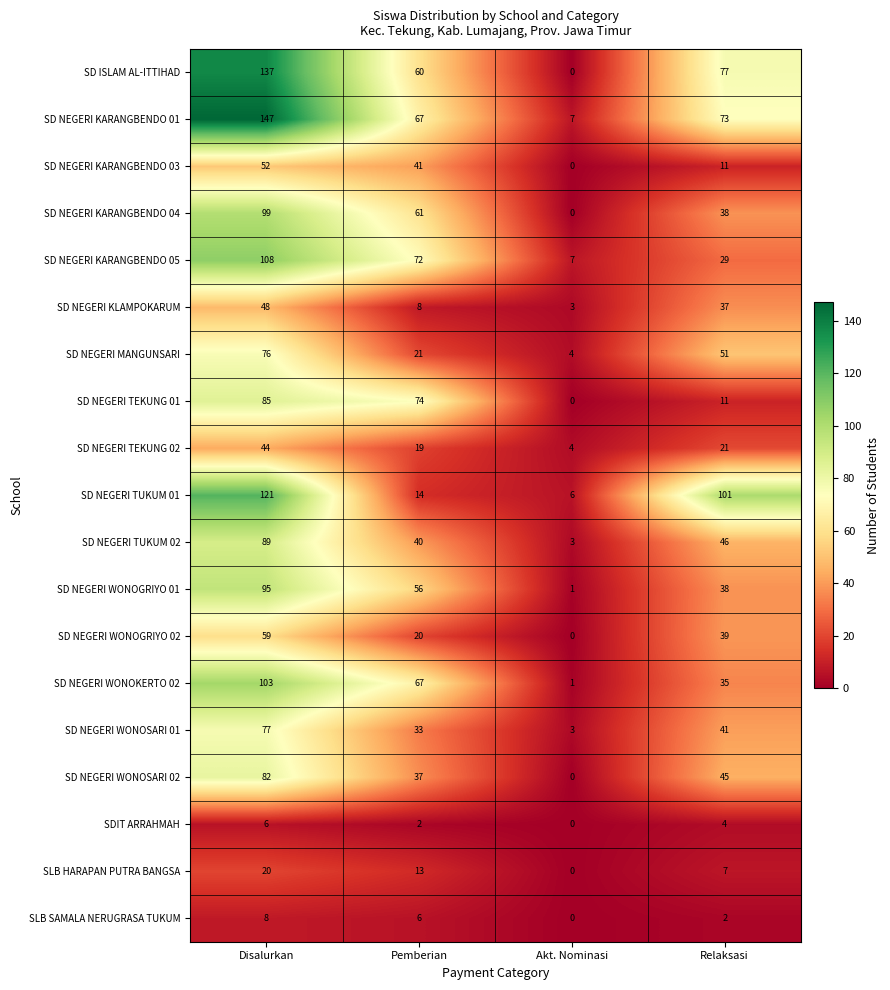

Rank the series by their maximum value, from lowest to highest.

SDIT ARRAHMAH, SLB SAMALA NERUGRASA TUKUM, SLB HARAPAN PUTRA BANGSA, SD NEGERI TEKUNG 02, SD NEGERI KLAMPOKARUM, SD NEGERI KARANGBENDO 03, SD NEGERI WONOGRIYO 02, SD NEGERI MANGUNSARI, SD NEGERI WONOSARI 01, SD NEGERI WONOSARI 02, SD NEGERI TEKUNG 01, SD NEGERI TUKUM 02, SD NEGERI WONOGRIYO 01, SD NEGERI KARANGBENDO 04, SD NEGERI WONOKERTO 02, SD NEGERI KARANGBENDO 05, SD NEGERI TUKUM 01, SD ISLAM AL-ITTIHAD, SD NEGERI KARANGBENDO 01